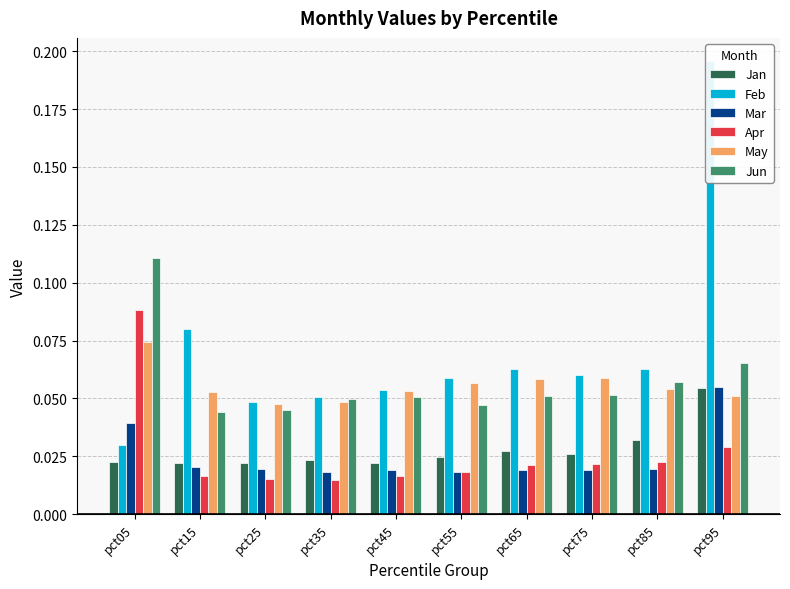

How many bars are there in total?

60